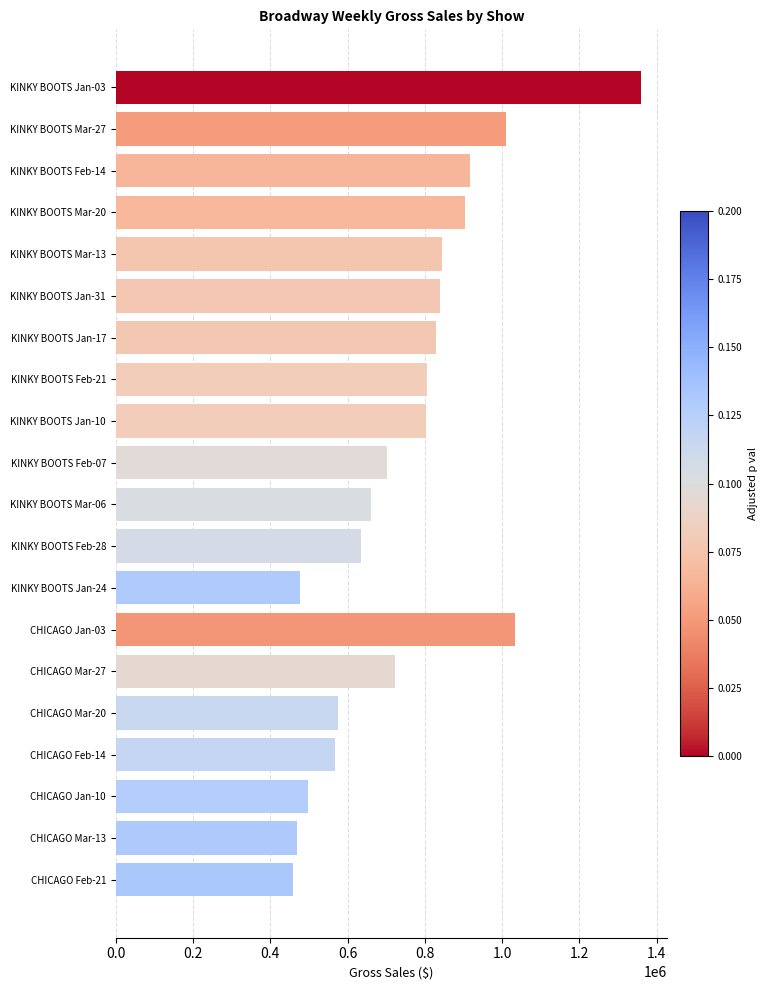

How many distinct data groups are displayed?

1